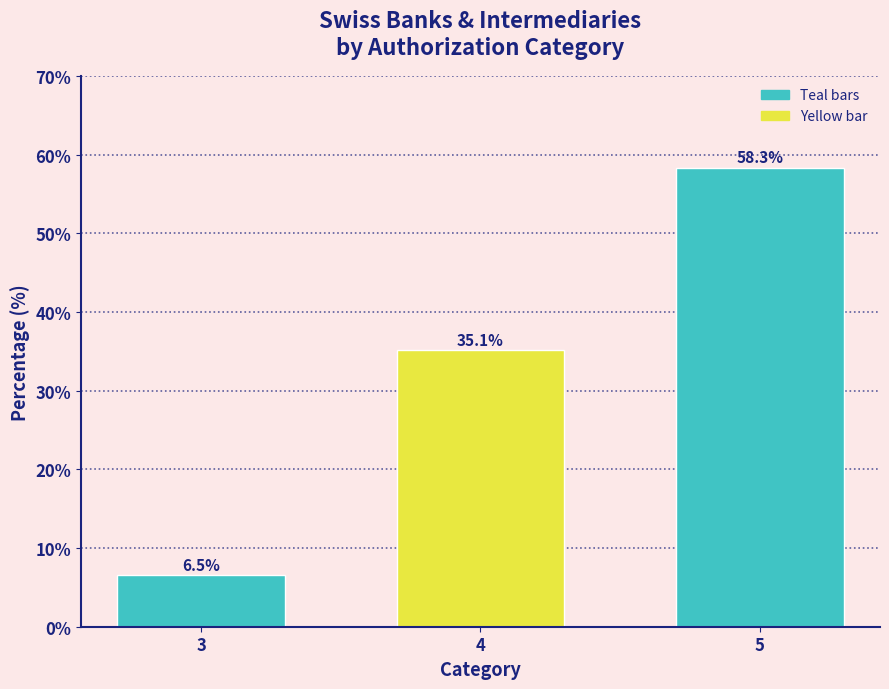

Reading right to left, extract all data points from this chart.

58.3	35.1	6.5